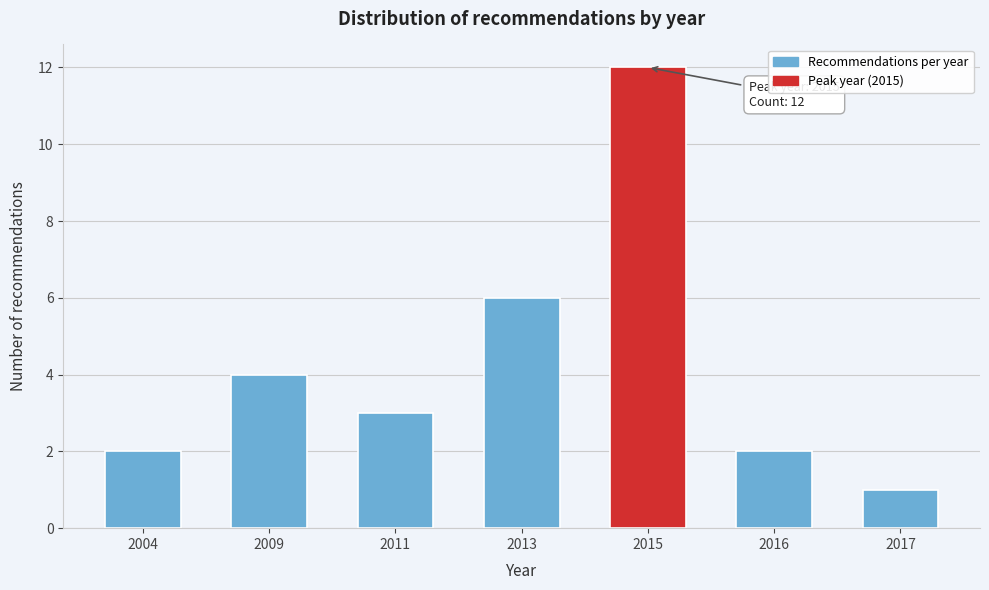

Reading left to right, transcribe all the data shown in this chart.

2	4	3	6	12	2	1